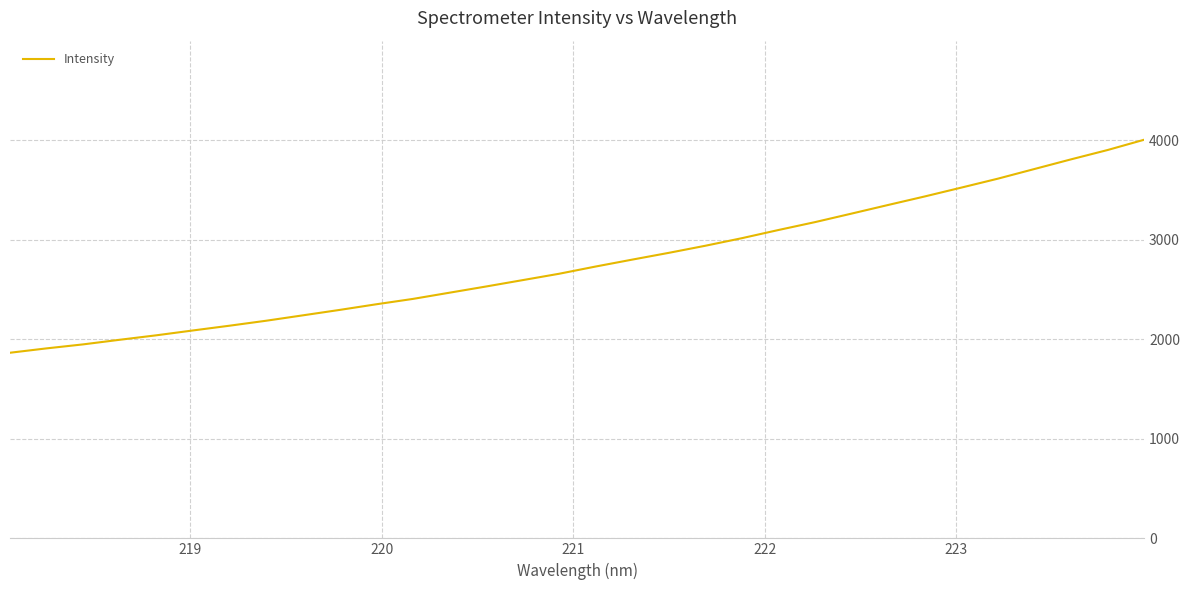

What is the smallest value displayed?

1864.8